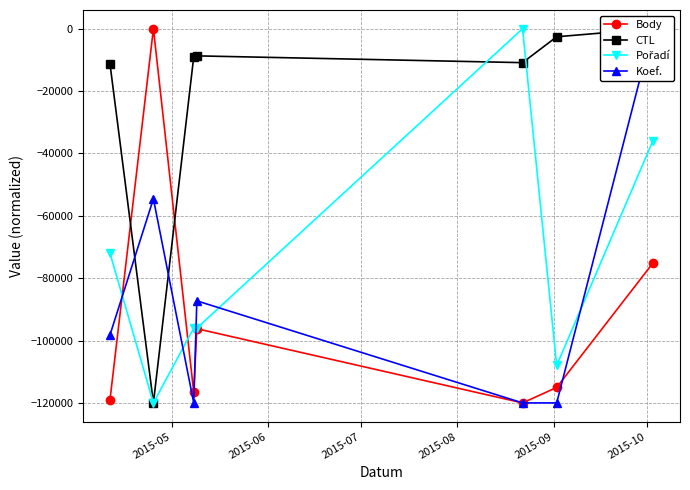

What is the value of the Body point at the 6th from the left?

-115036.9